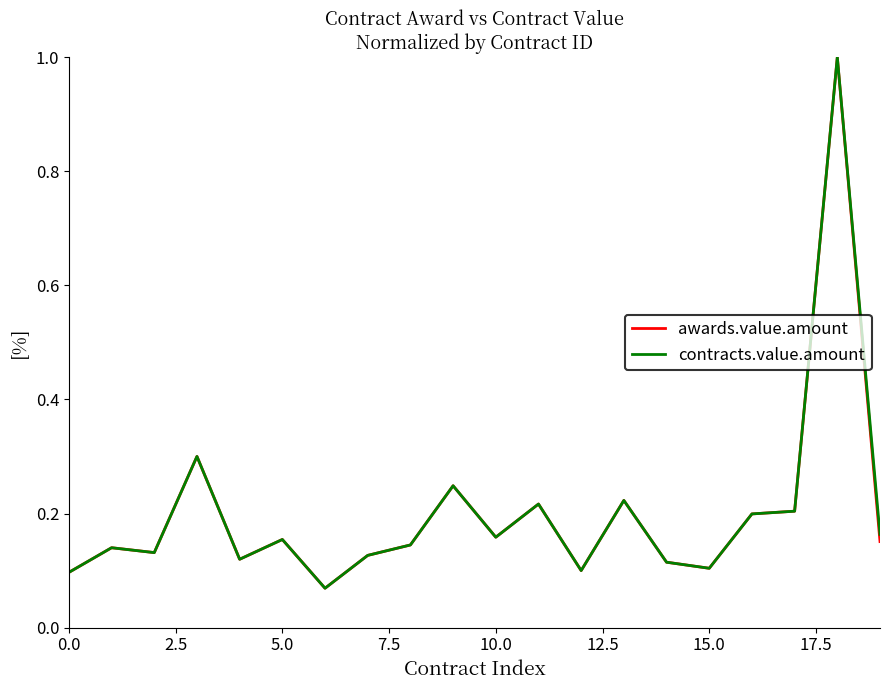

What is the maximum value shown in the chart?

1.0